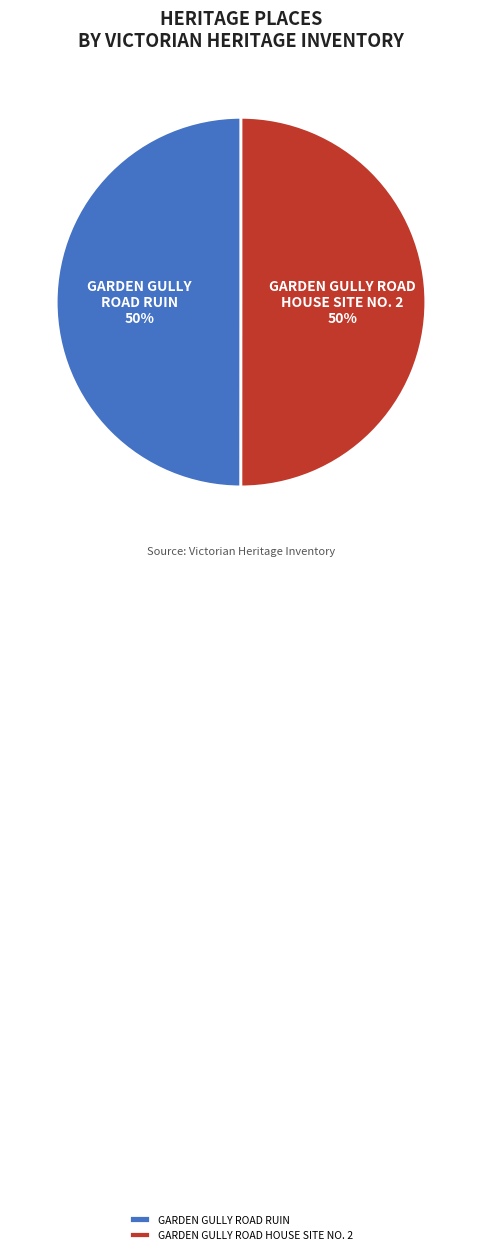

Do GARDEN GULLY ROAD HOUSE SITE NO. 2 and GARDEN GULLY ROAD RUIN together represent more than half of the pie?

Yes